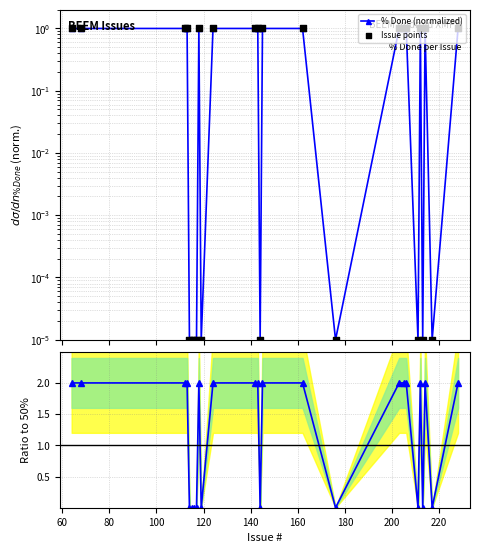

At how many categories does at least one series exceed 1?

16